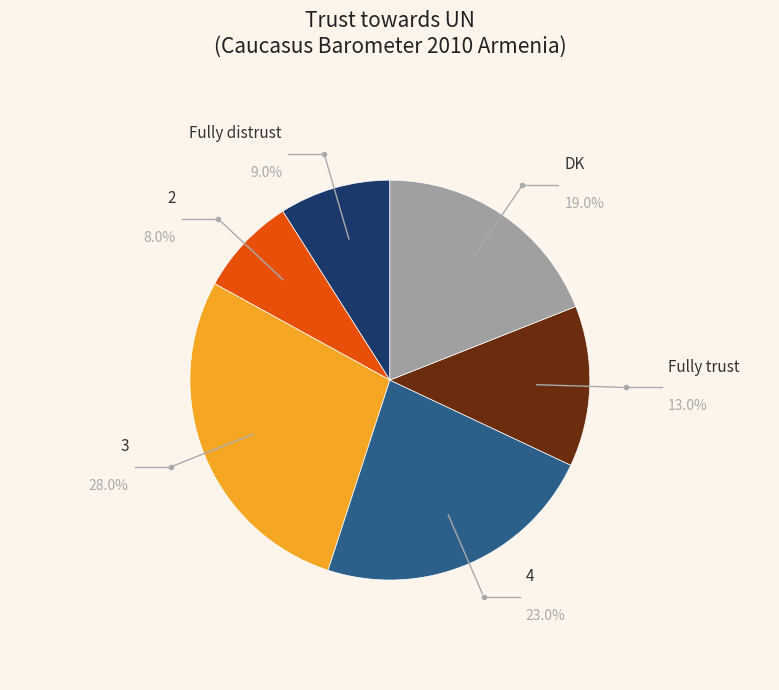

Approximately how many times larger is the value at DK compared to 4?

0.8